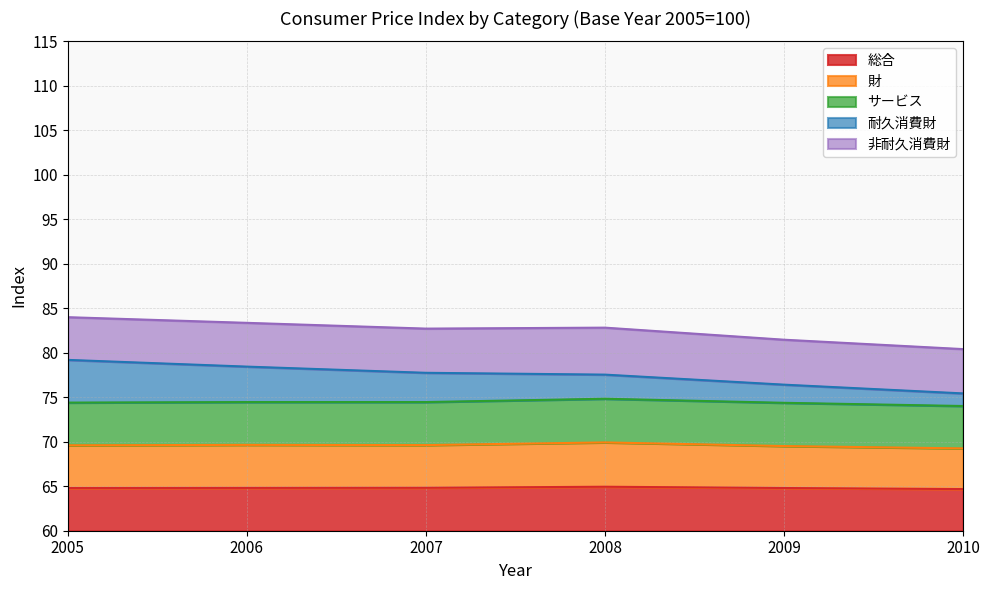

What is the lowest value of the 総合 series?

4.7